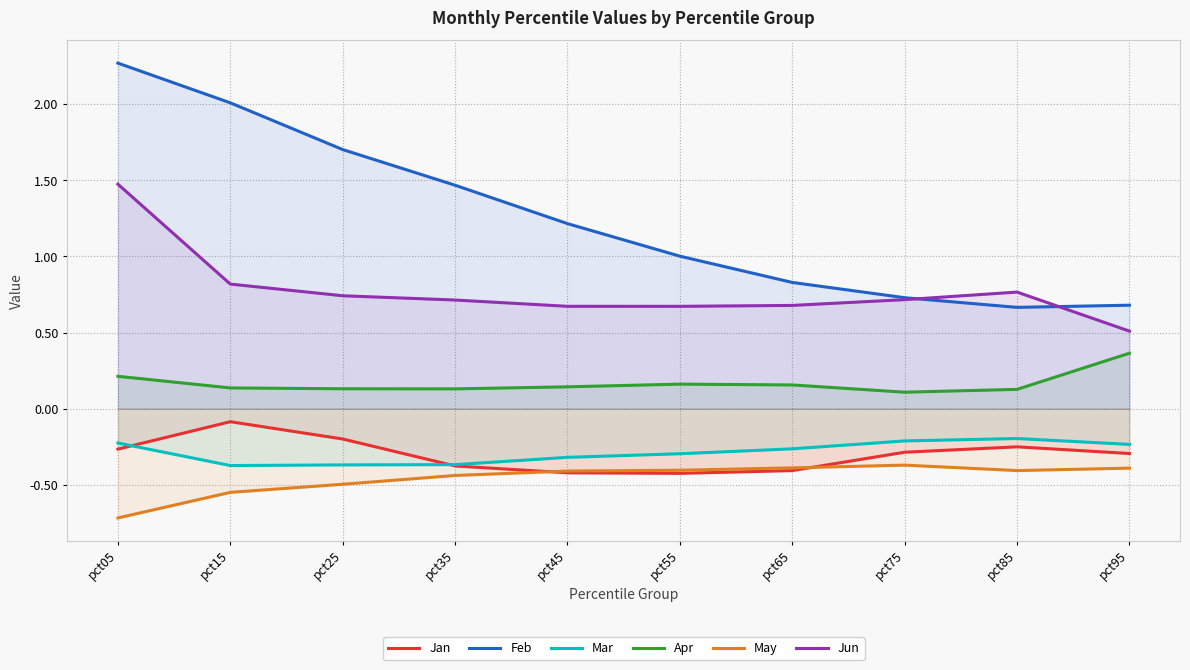

What is the lowest value of the Jun series?

0.5